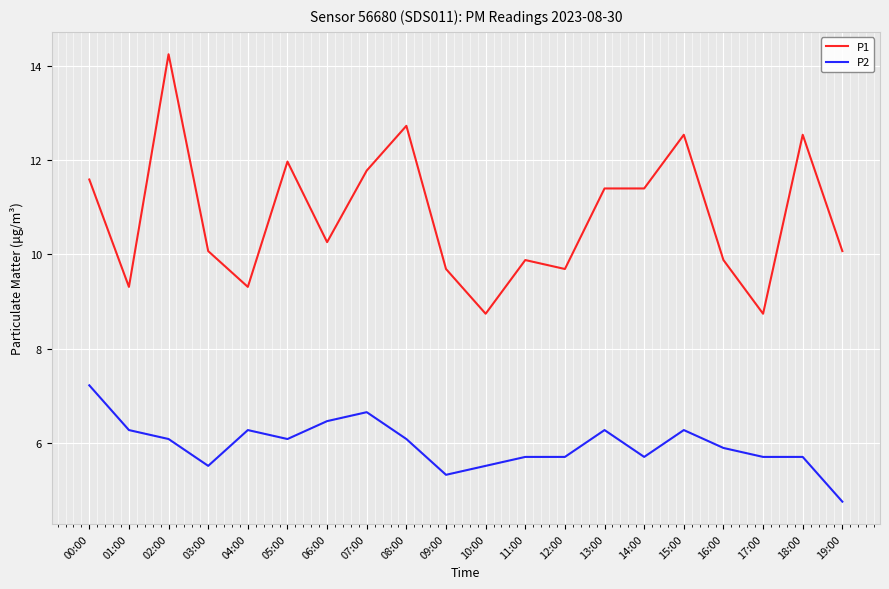

What is the sum of the P1 values at 09:00 and 11:00?

19.6